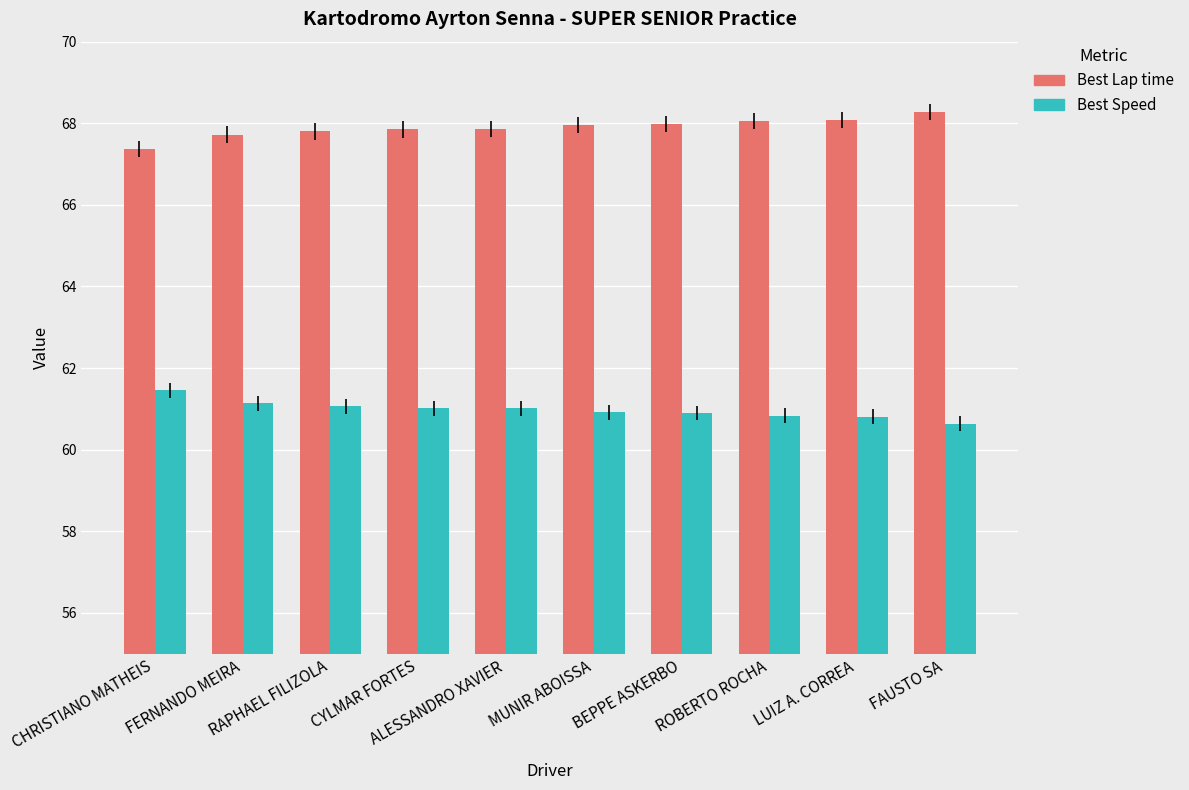

List the series in order of their peak value, lowest first.

Best Speed, Best Lap time